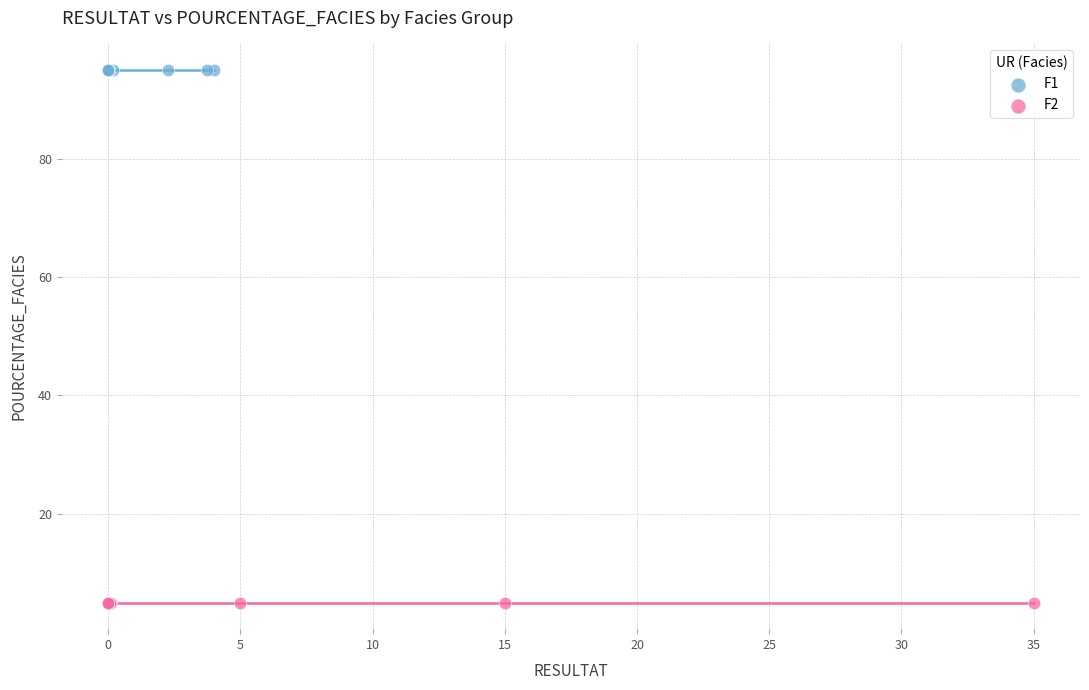

Which series contains the lowest Y value?

F2